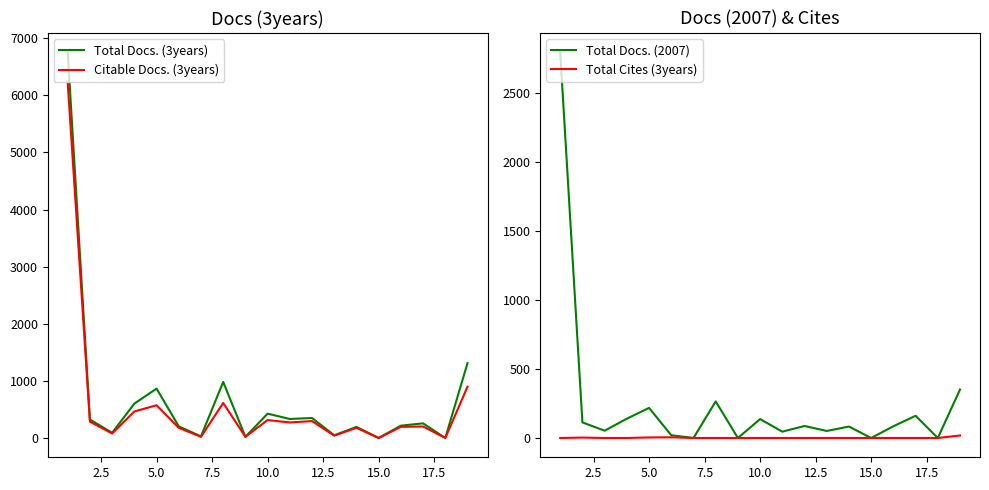

What is the average value of the Citable Docs. (3years) series?

571